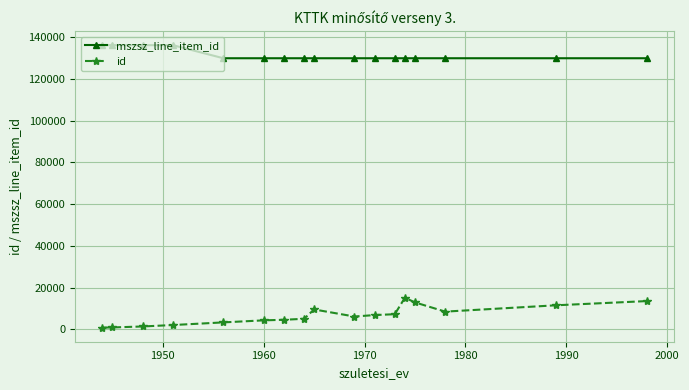

Which series has the largest range (max minus min)?

id